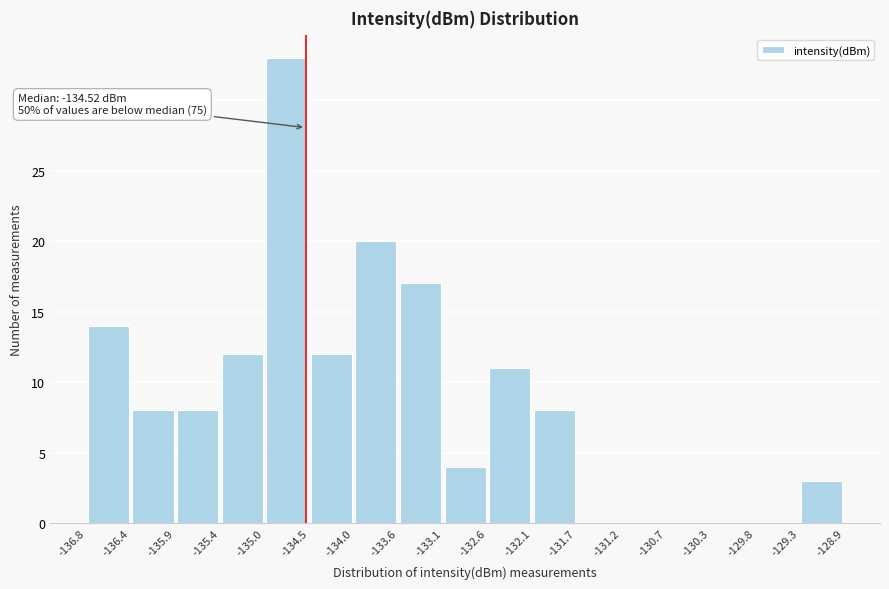

Which range on the x-axis has the tallest bar?

-135.0 to -134.5